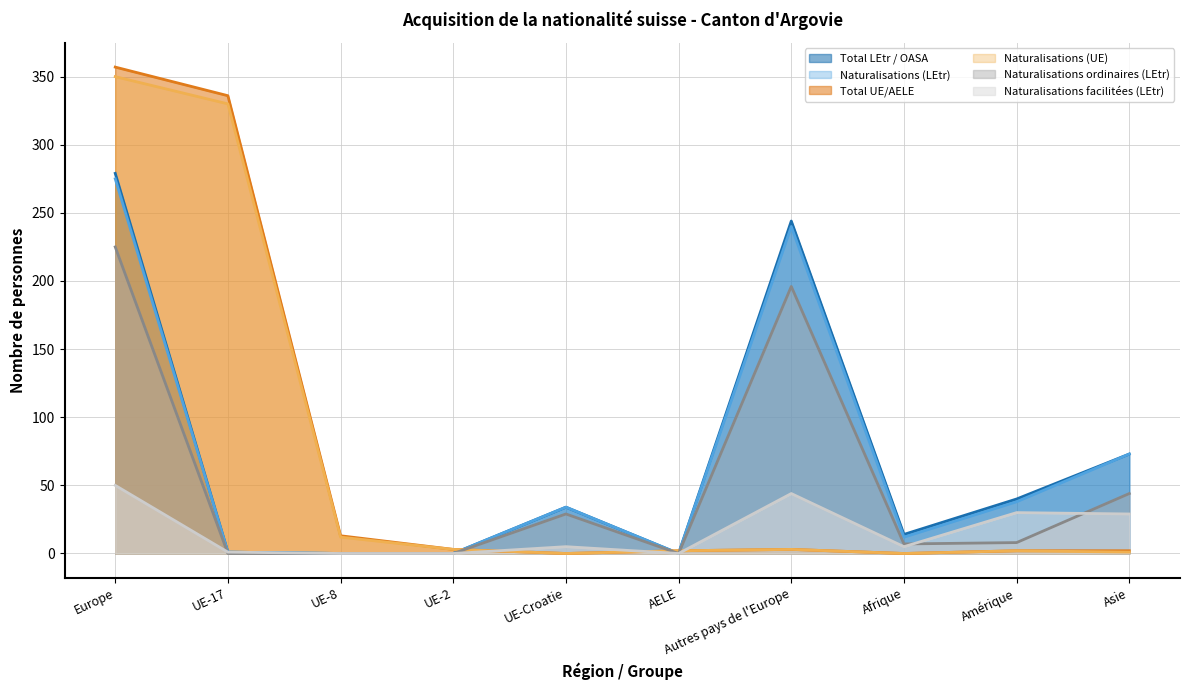

Does the chart display data point markers on the line(s)?

No